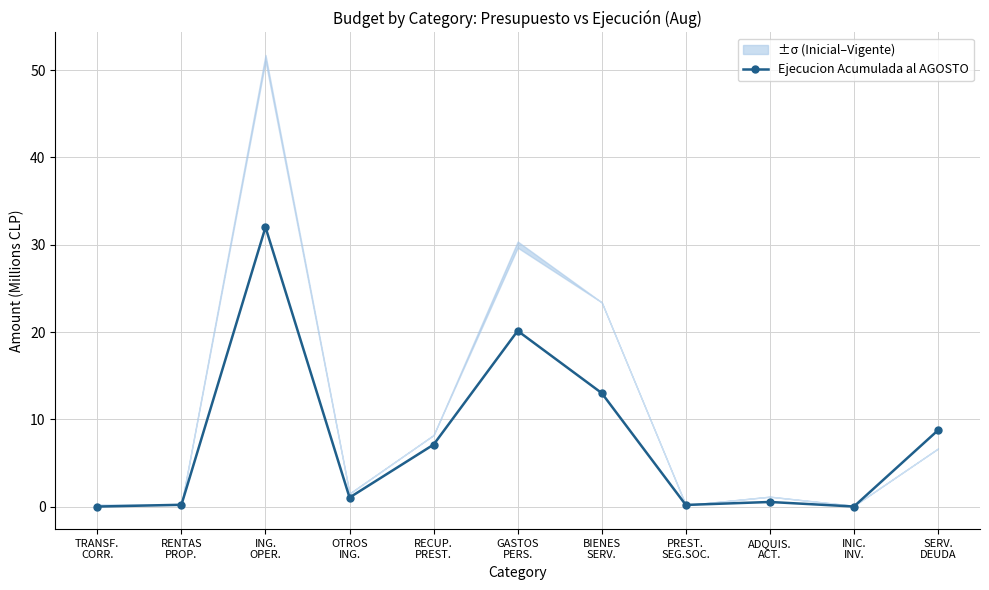

At which category does the data reach its first local peak?

ING.
OPER.